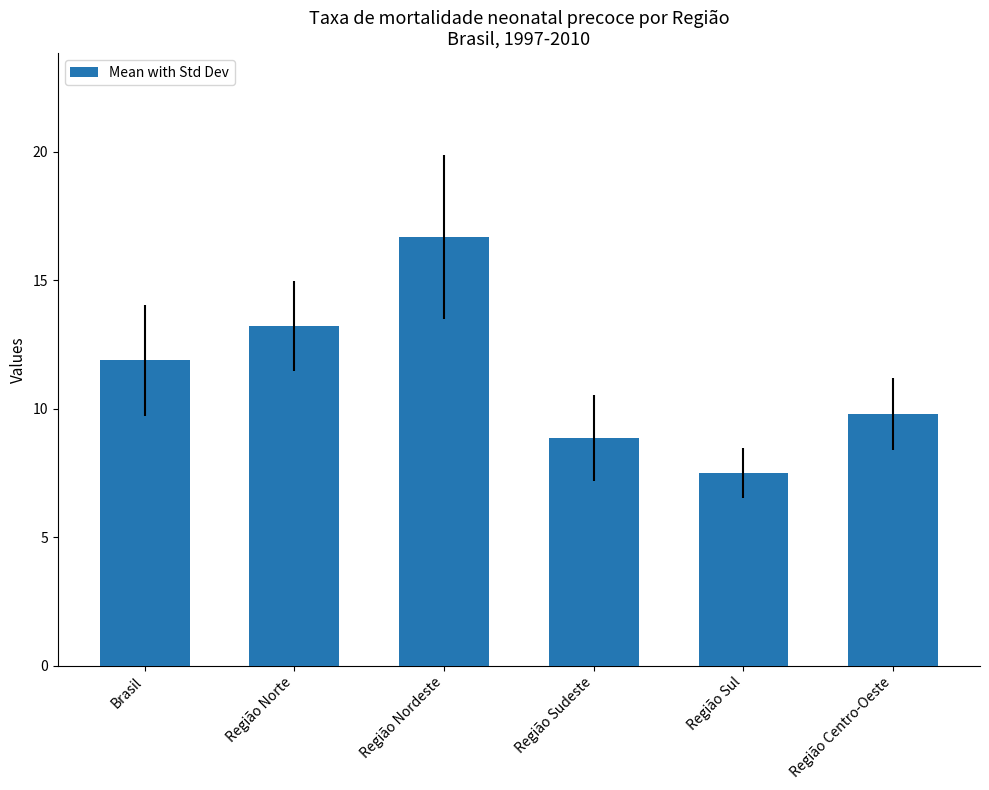

Read the value at Região Sudeste.

8.9